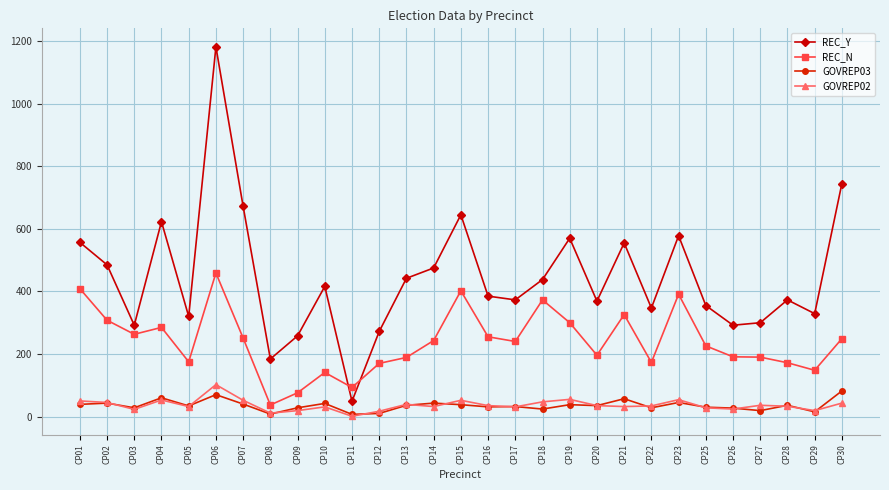

Which series has the largest total across all categories?

REC_Y